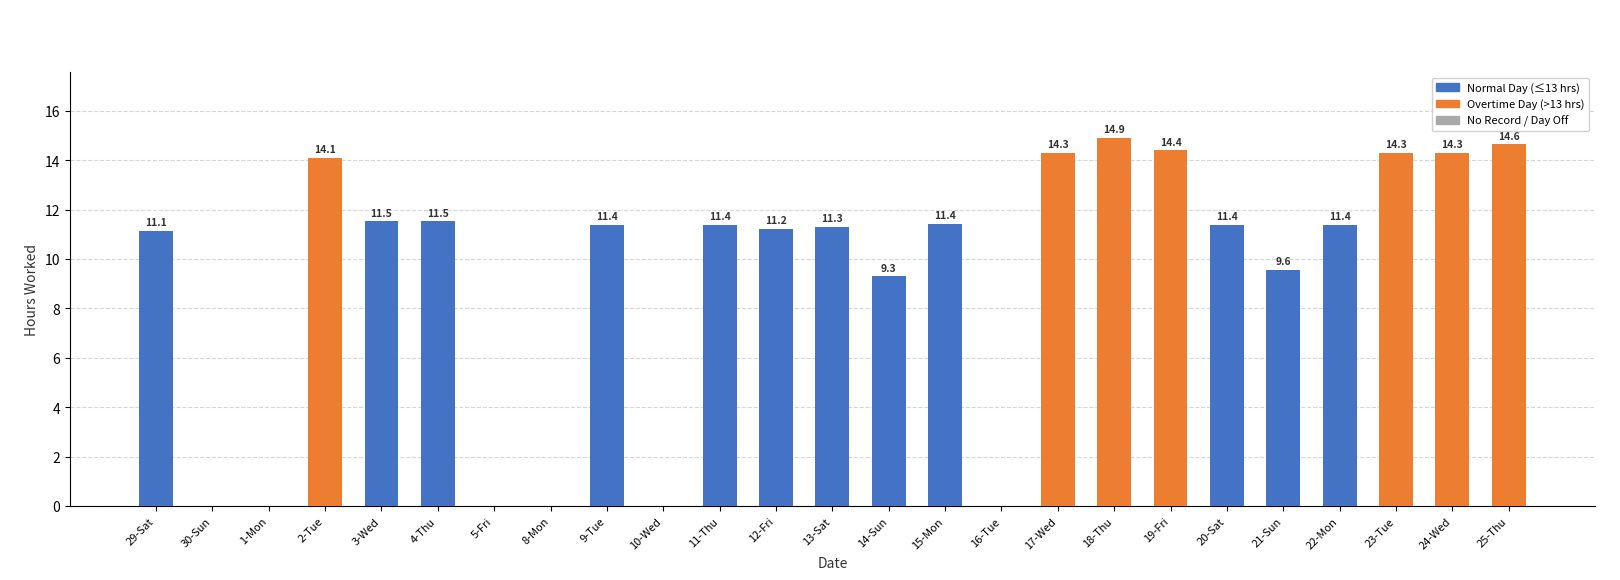

Reading left to right, list all the values displayed in this chart.

11.1	0.0	0.0	14.1	11.5	11.5	0.0	0.0	11.4	0.0	11.4	11.2	11.3	9.3	11.4	0.0	14.3	14.9	14.4	11.4	9.6	11.4	14.3	14.3	14.6